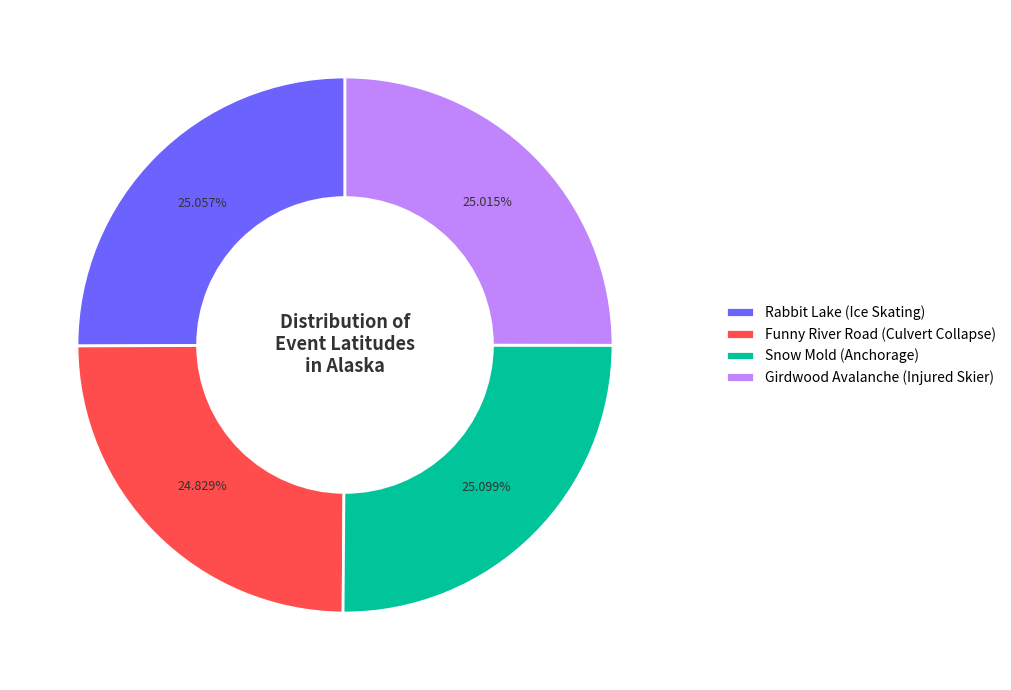

What is the ratio of the value at Rabbit Lake (Ice Skating) to the value at Funny River Road (Culvert Collapse)?

1.0